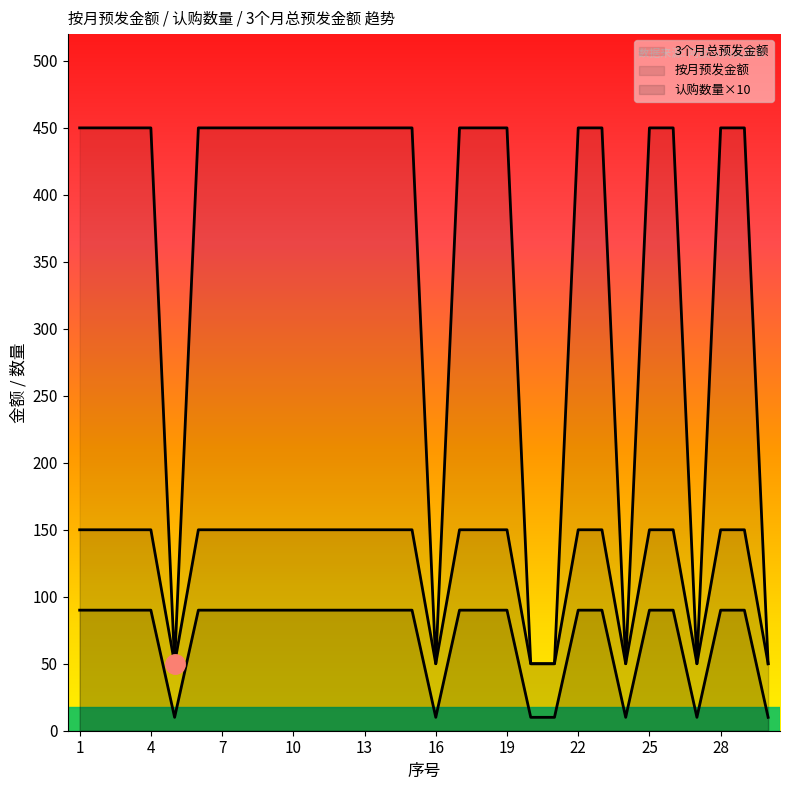

What is the greatest value displayed?

450